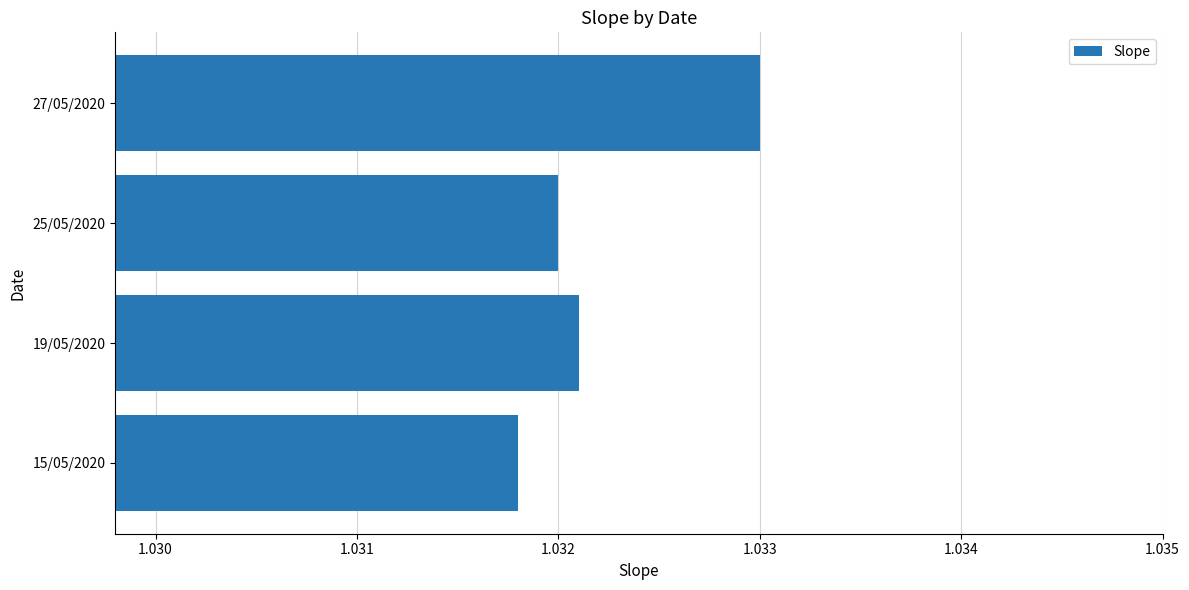

Count the number of data series in this chart.

1